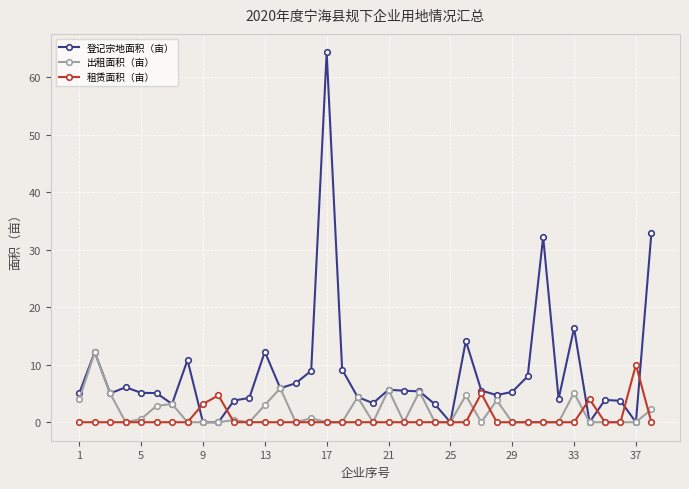

What is the value of the 登记宗地面积（亩） point at the 17th from the left?

64.3